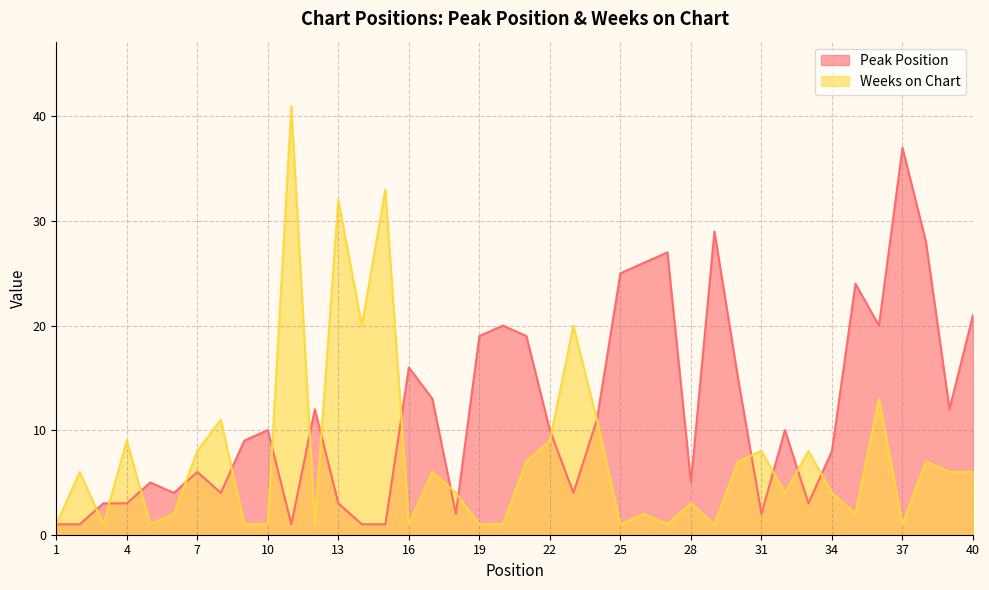

What is the lowest value of the Weeks on Chart series?

1